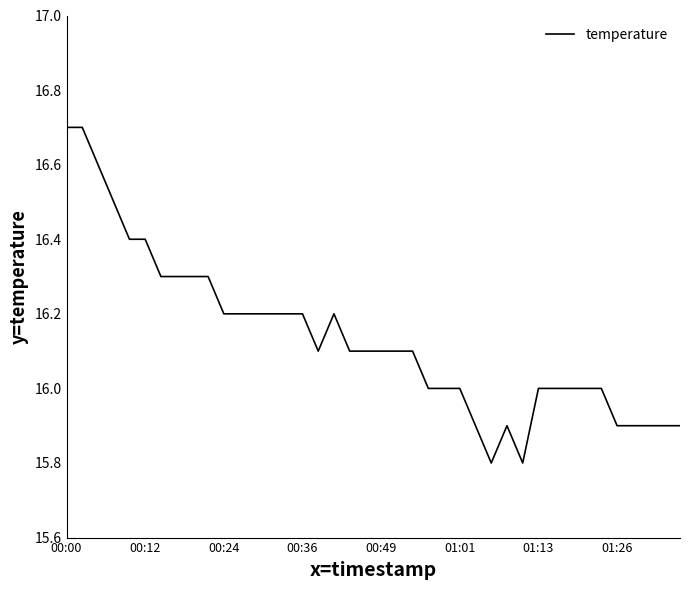

What is the maximum value shown in the chart?

16.7